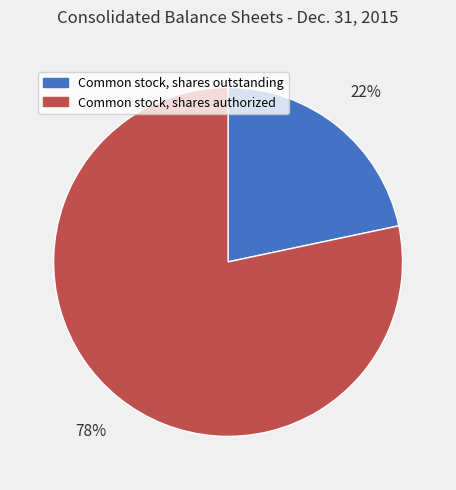

Does Common stock, shares outstanding represent more than half of the total?

No